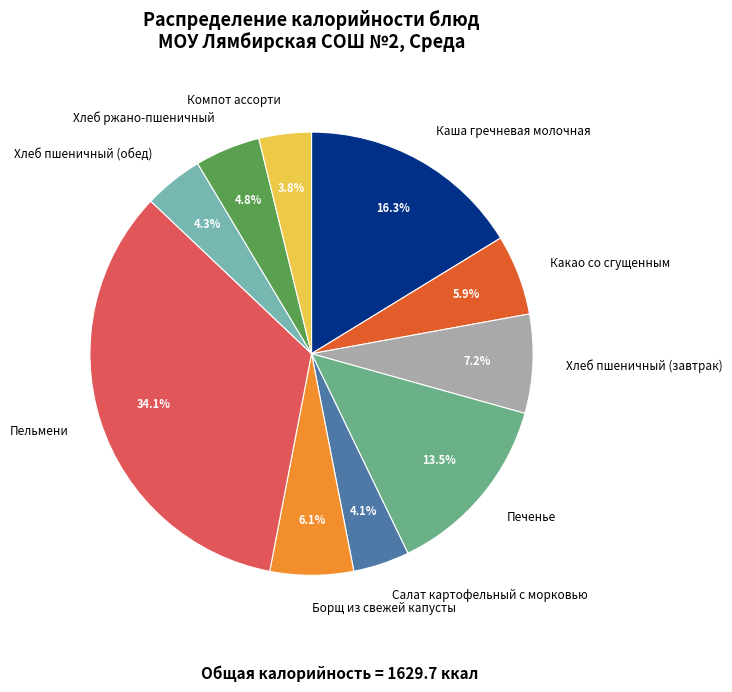

To the nearest percent, what is the combined percentage of Компот ассорти and Пельмени?

38%